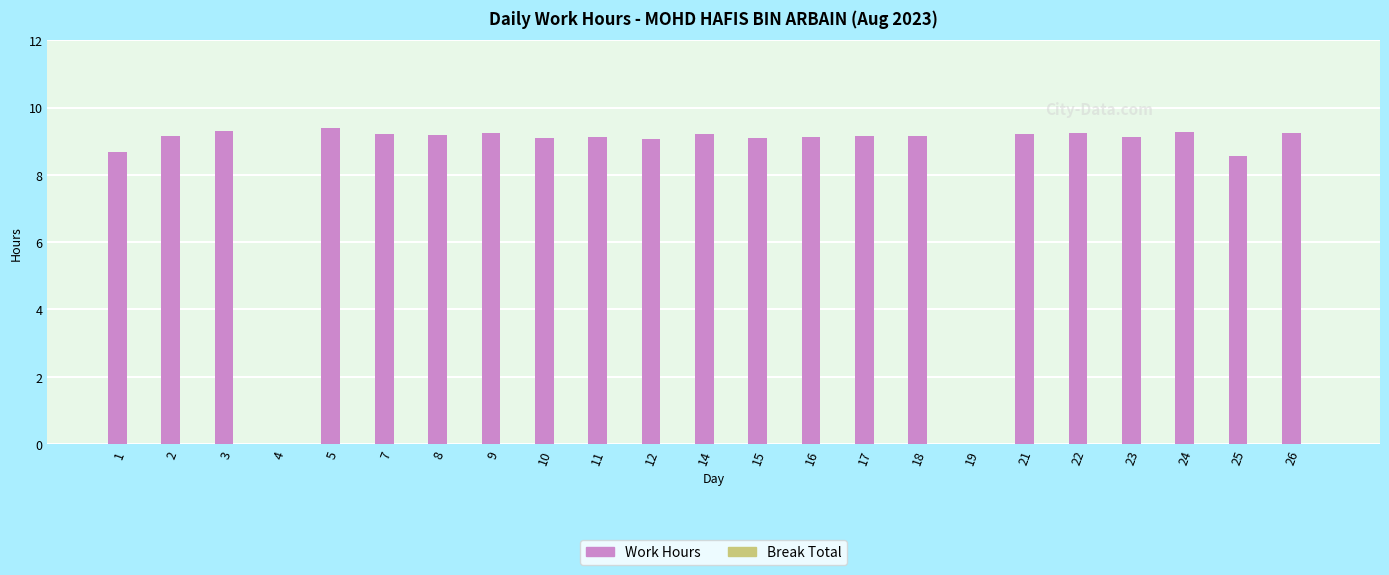

What is the greatest value displayed?

9.4